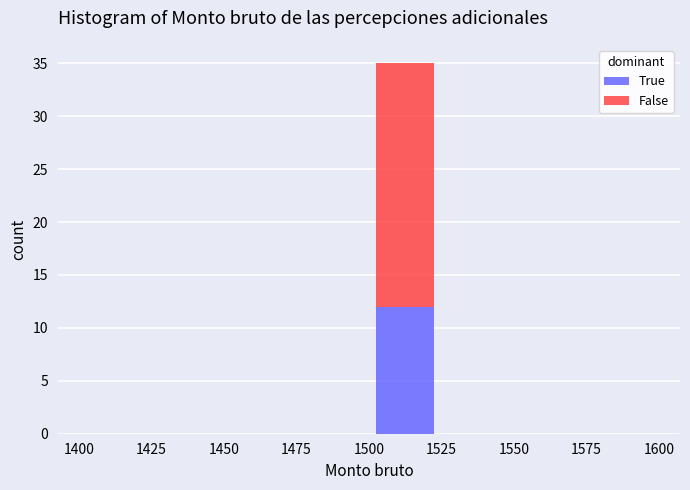

Which range on the x-axis has the tallest stacked bar (by total height)?

1500 to 1525